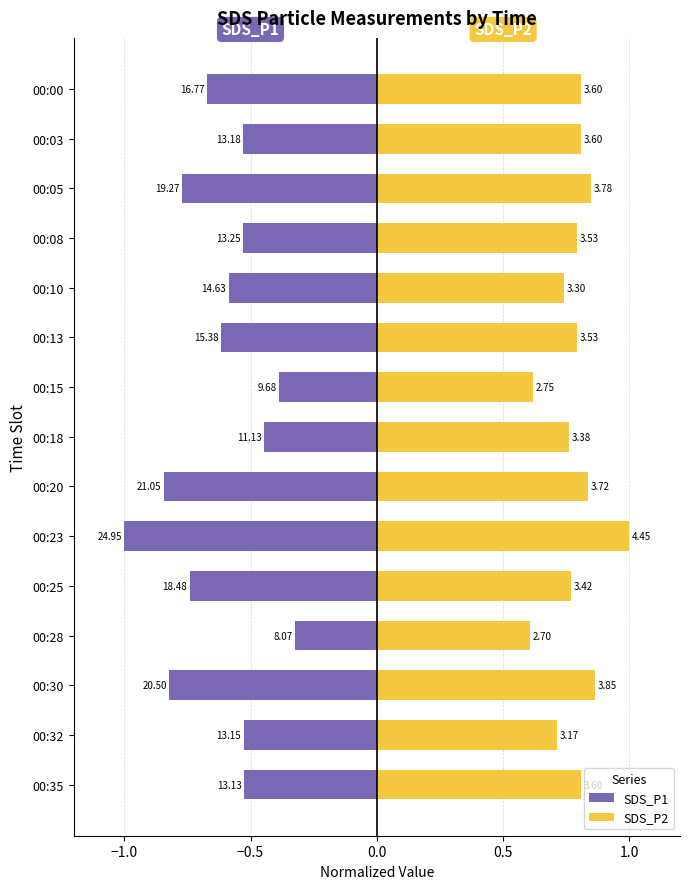

What is the difference between the second highest and second lowest values in the SDS_P1 series?

0.5